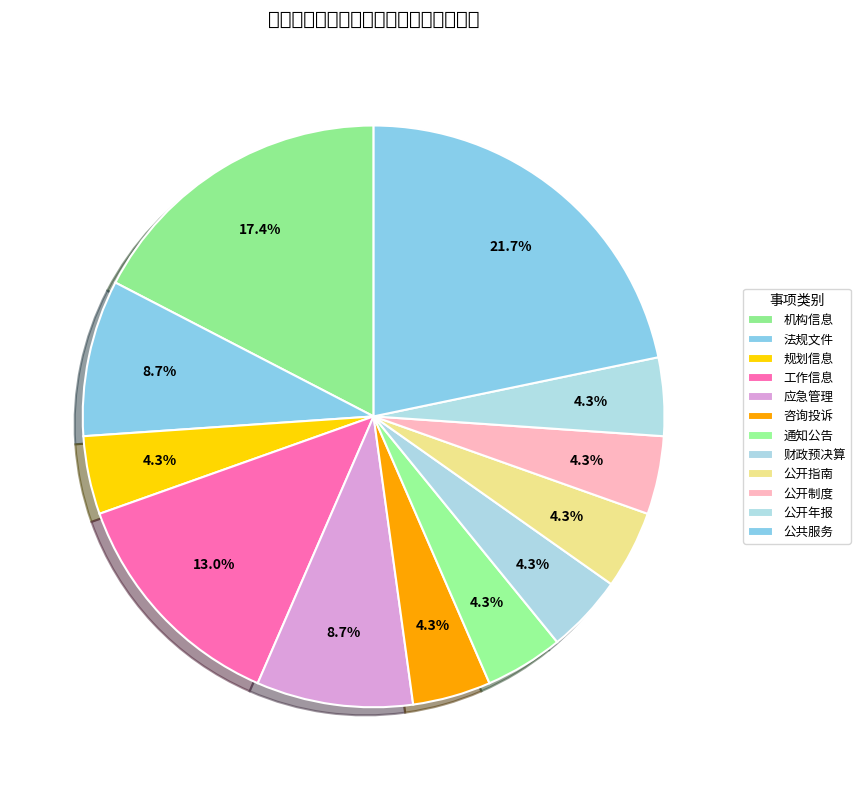

Approximately how many times larger is the value at 公共服务 compared to 公开年报?

5.0